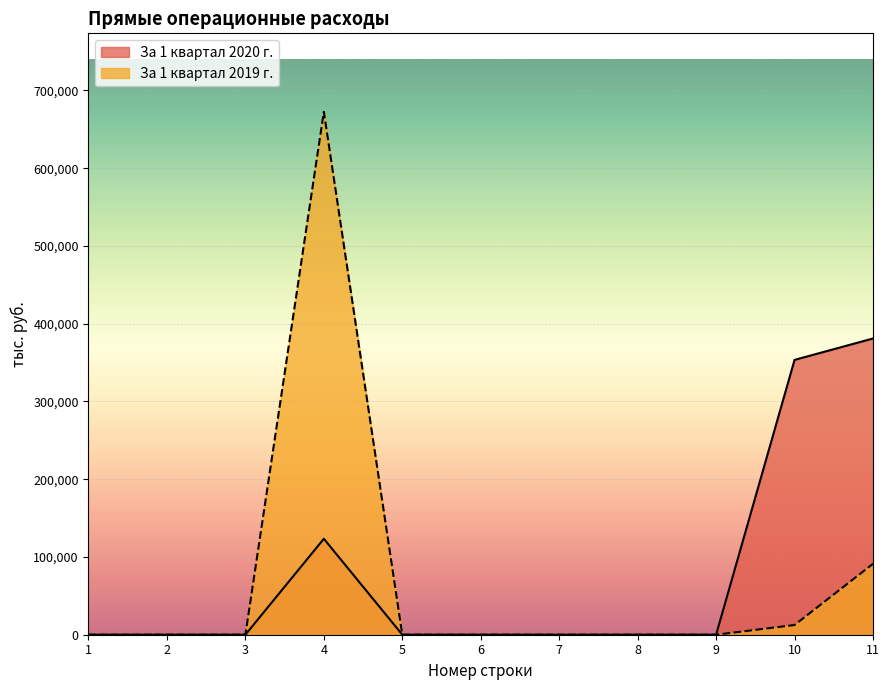

True or false: За 1 квартал 2019 г. and За 1 квартал 2020 г. cross at least once.

False